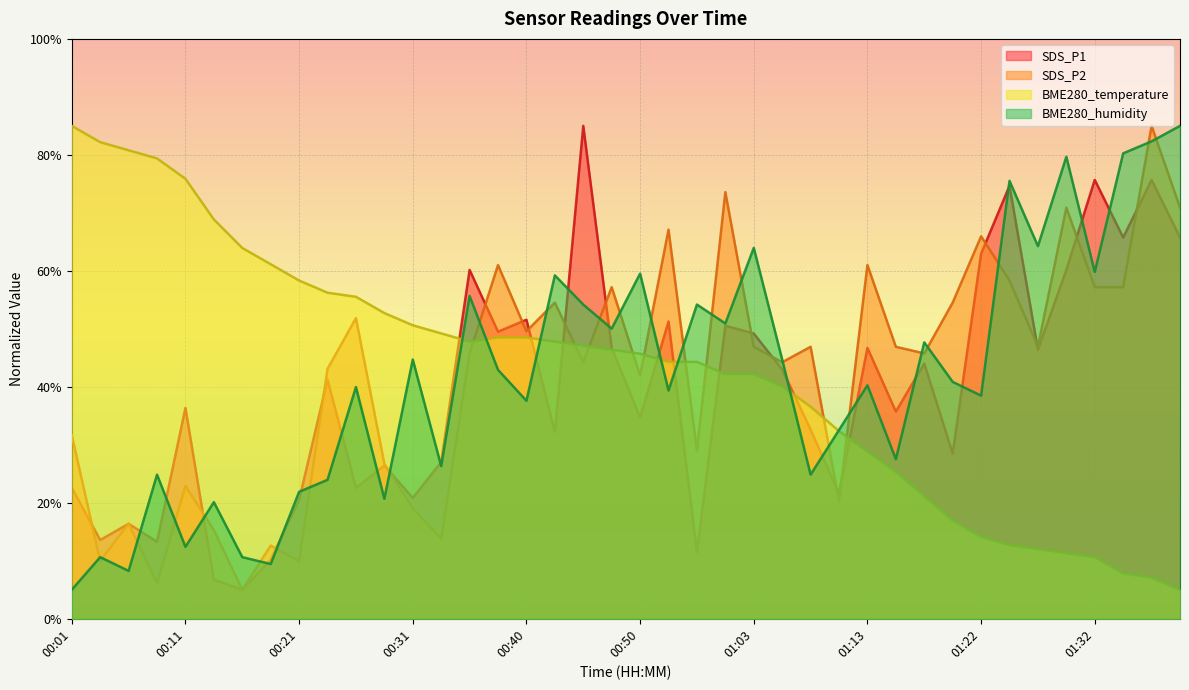

What is the spread (max minus min) of values at 00:53?

27.7